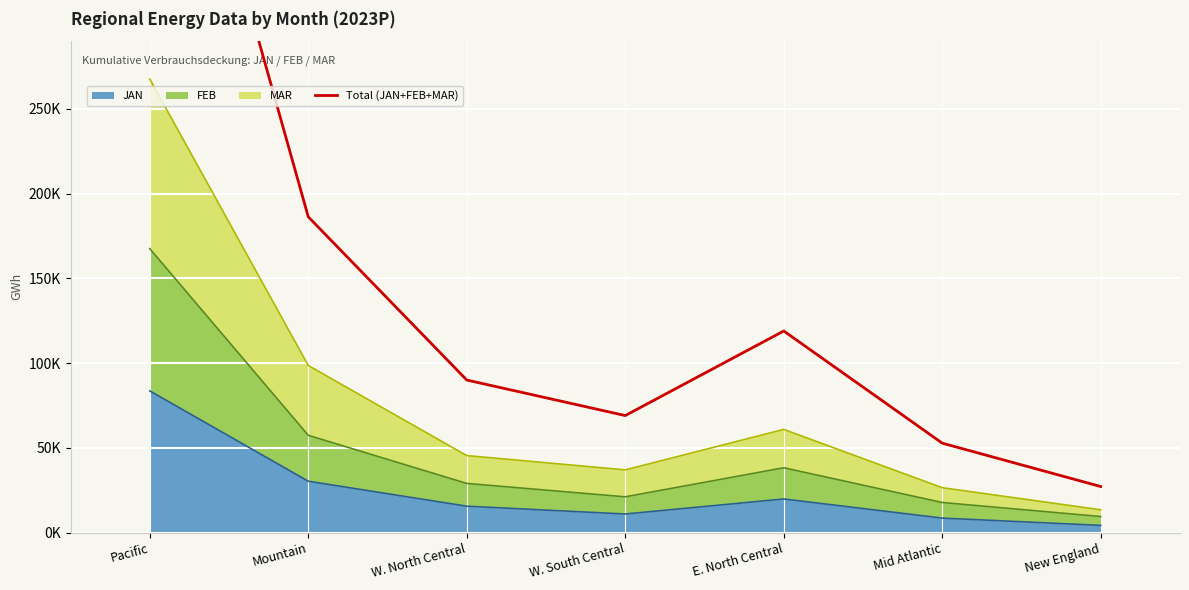

Which label corresponds to the largest value in the chart?

Pacific